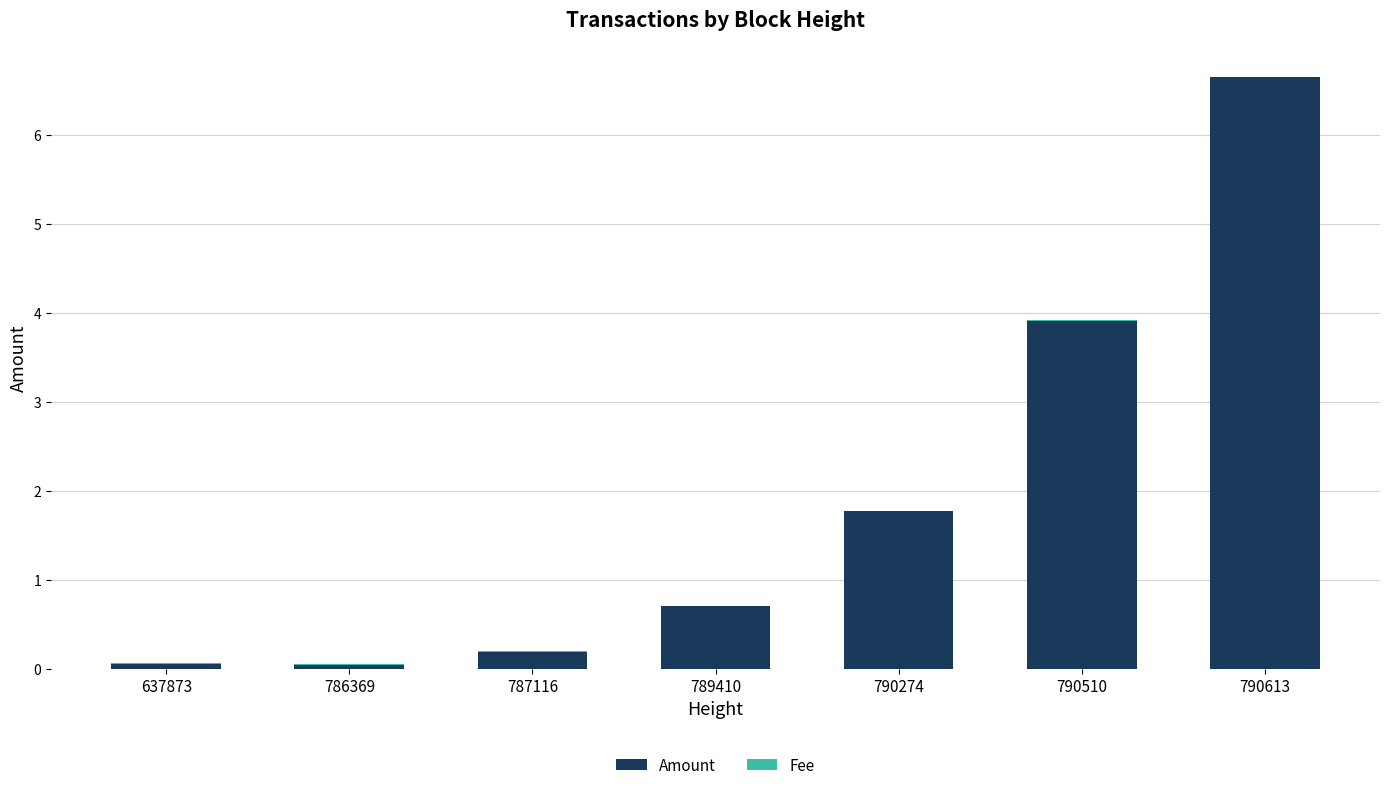

The value of Amount at 790613 is 6.7. True or false?

True